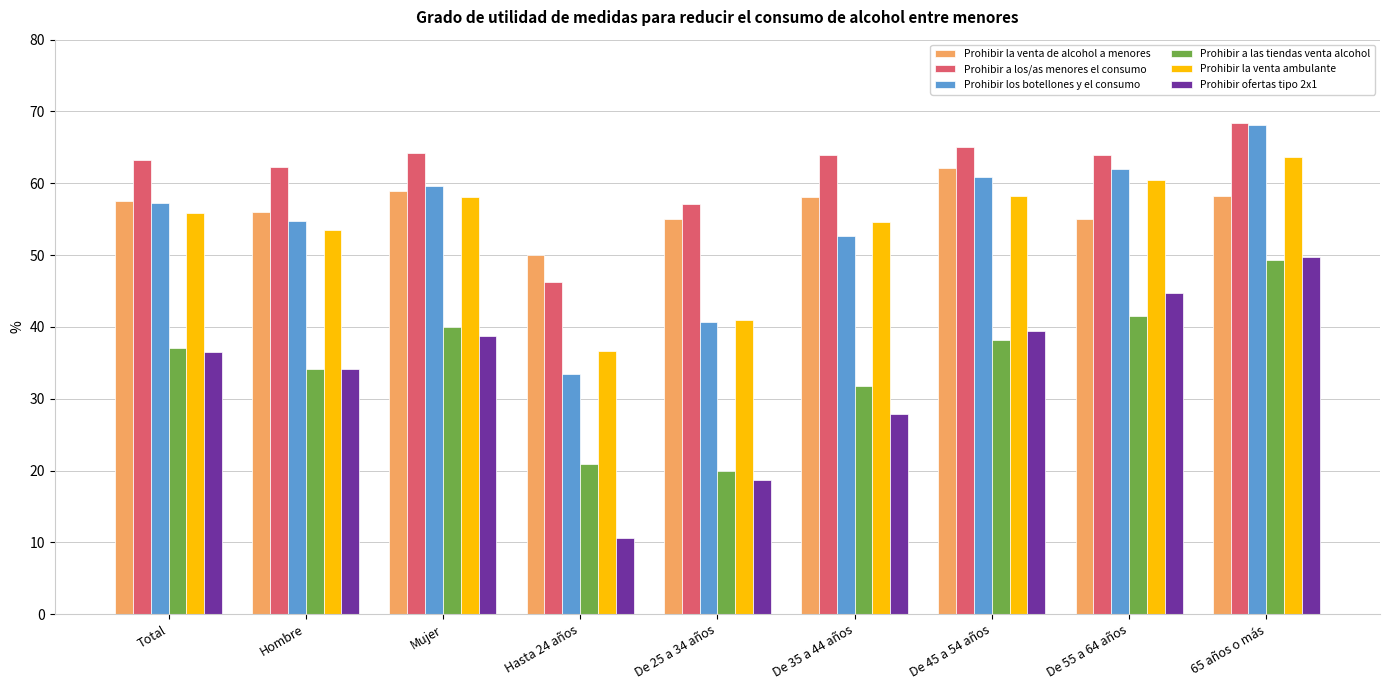

Is the value of Prohibir la venta de alcohol a menores at Total greater than the value of Prohibir ofertas tipo 2x1 at De 45 a 54 años?

Yes